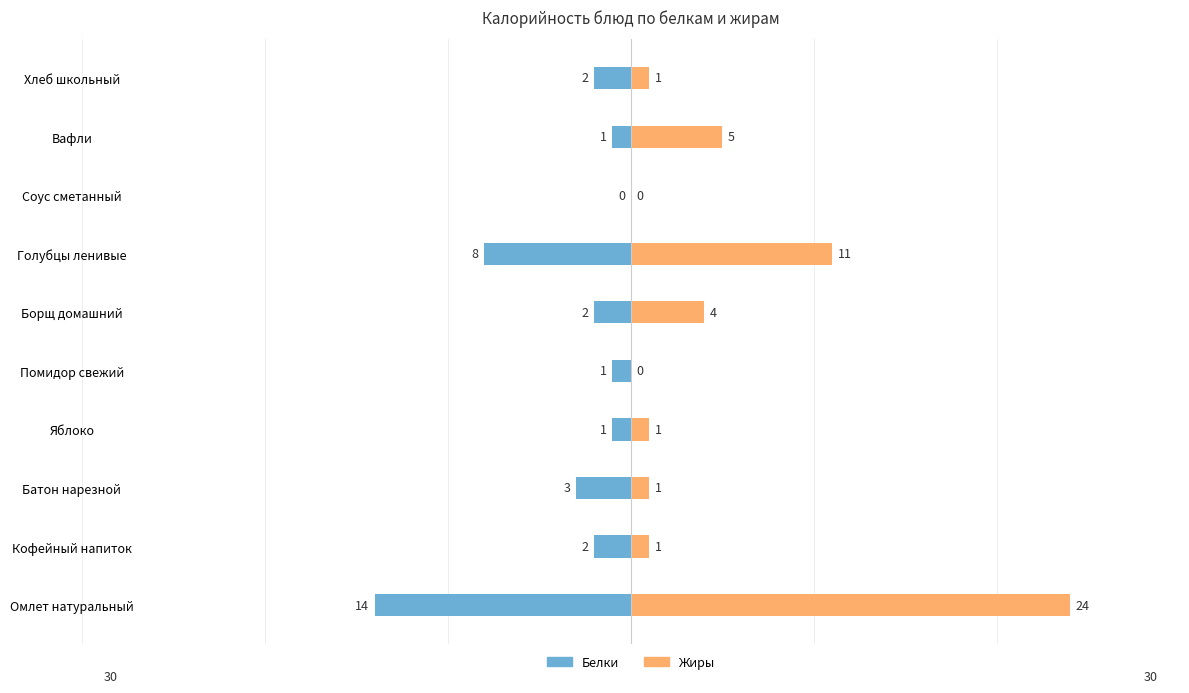

Are the bars horizontal?

Yes